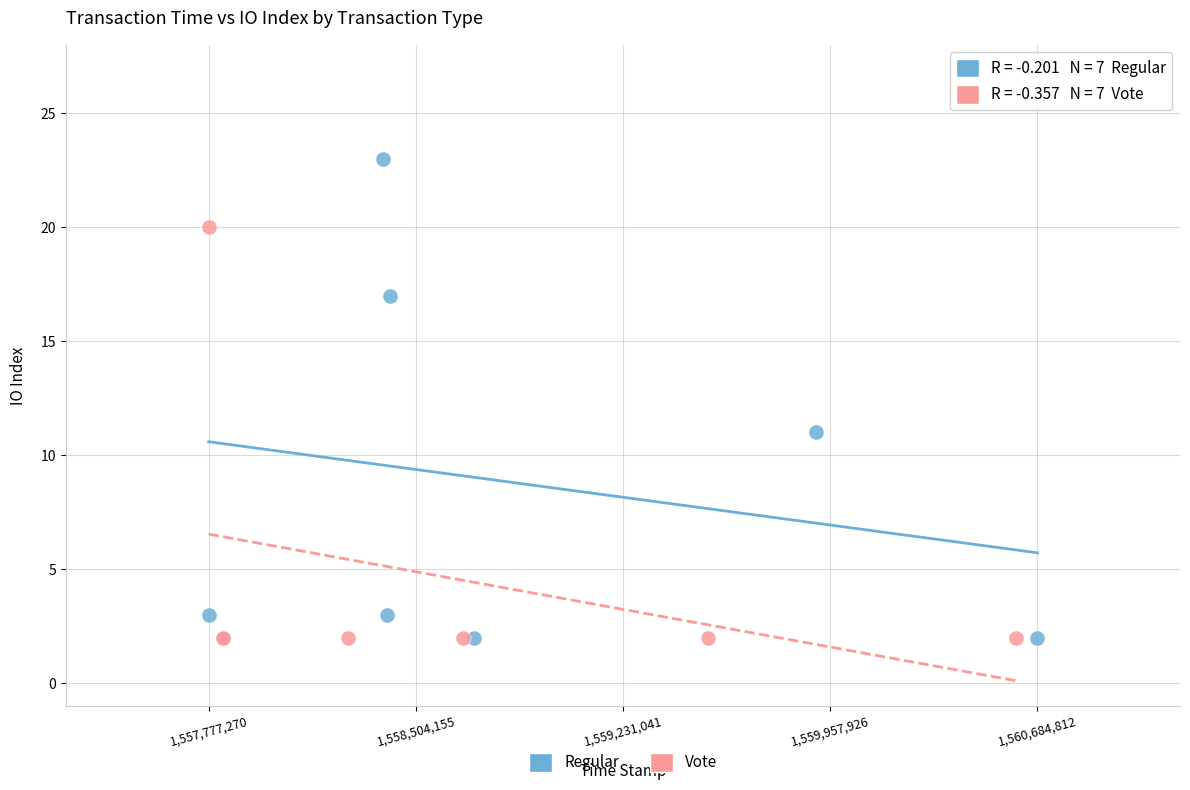

Which series has the largest Y range (max minus min)?

Regular